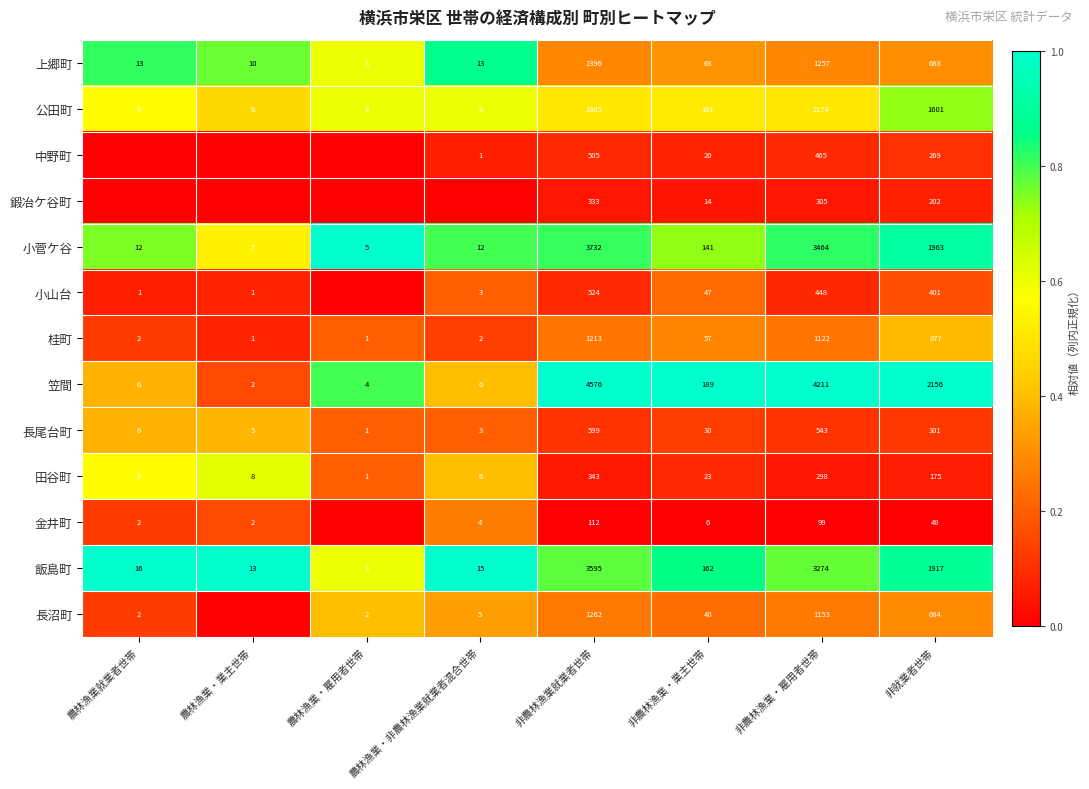

What is the spread (max minus min) of values at 農林漁業・業主世帯?

1.0